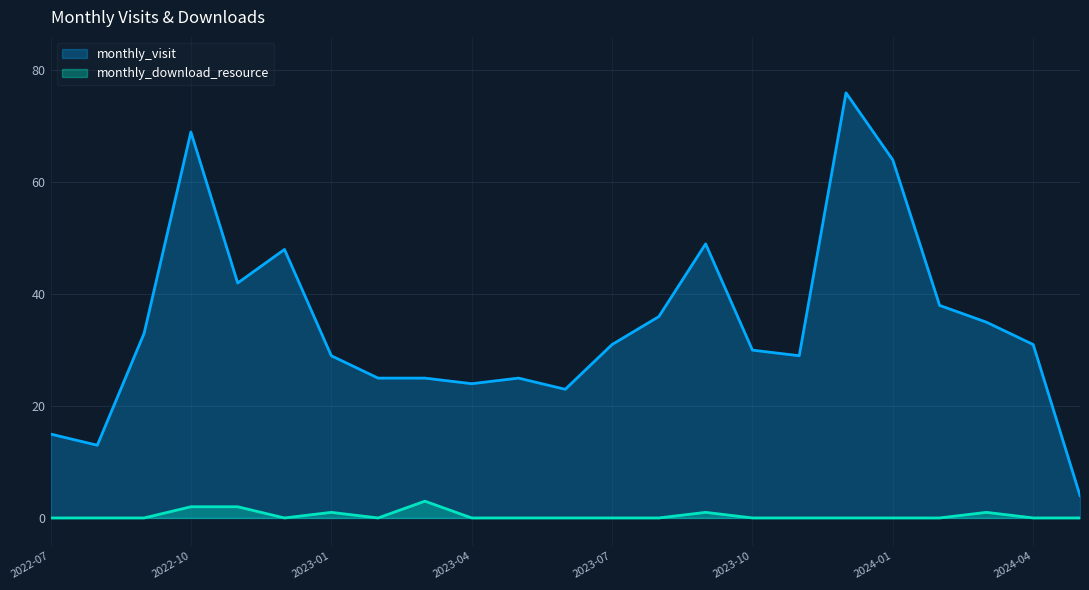

True or false: monthly_download_resource has a value of 0 at 2023-11.

True